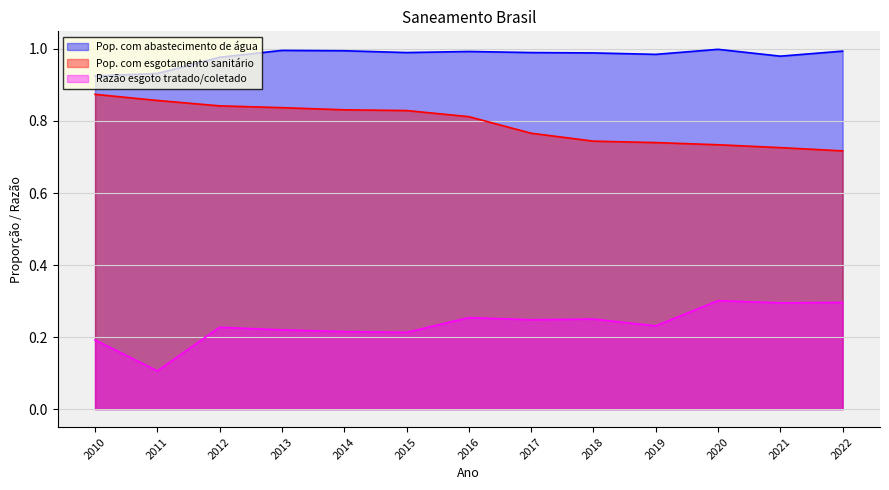

Which category has the highest value in the Razão esgoto tratado/coletado series?

2020